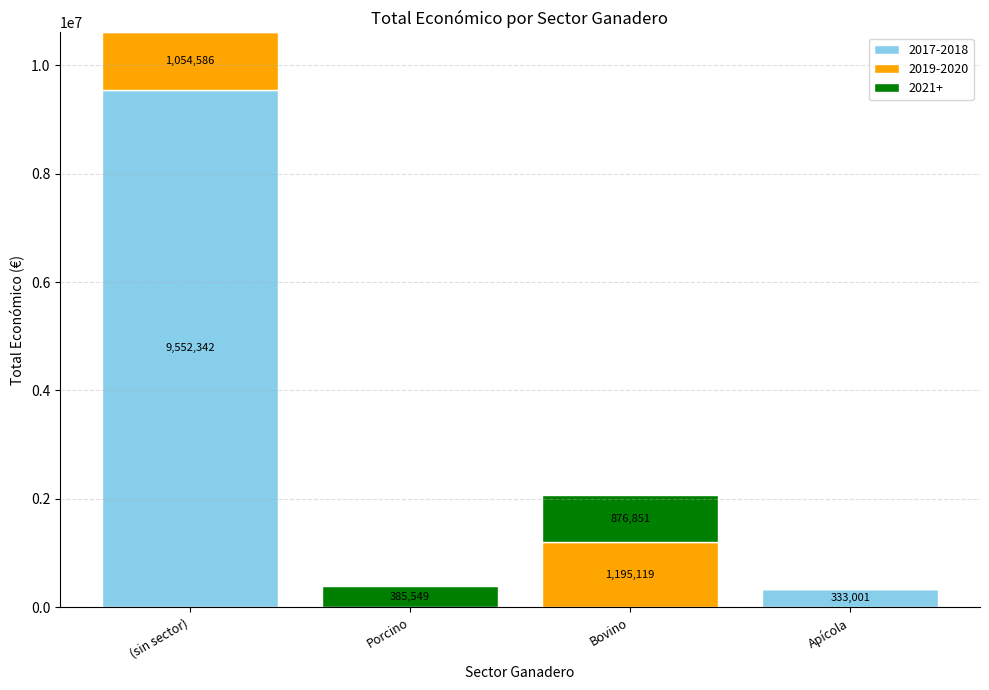

At which category is the sum across all series the highest?

(sin sector)